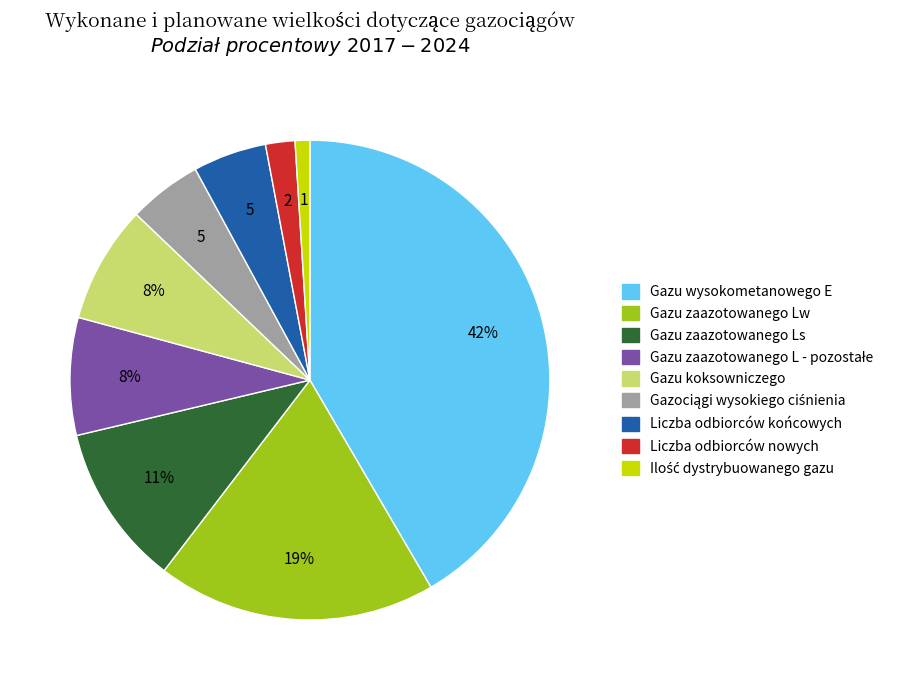

What is the largest slice in the pie chart?

Gazu wysokometanowego E